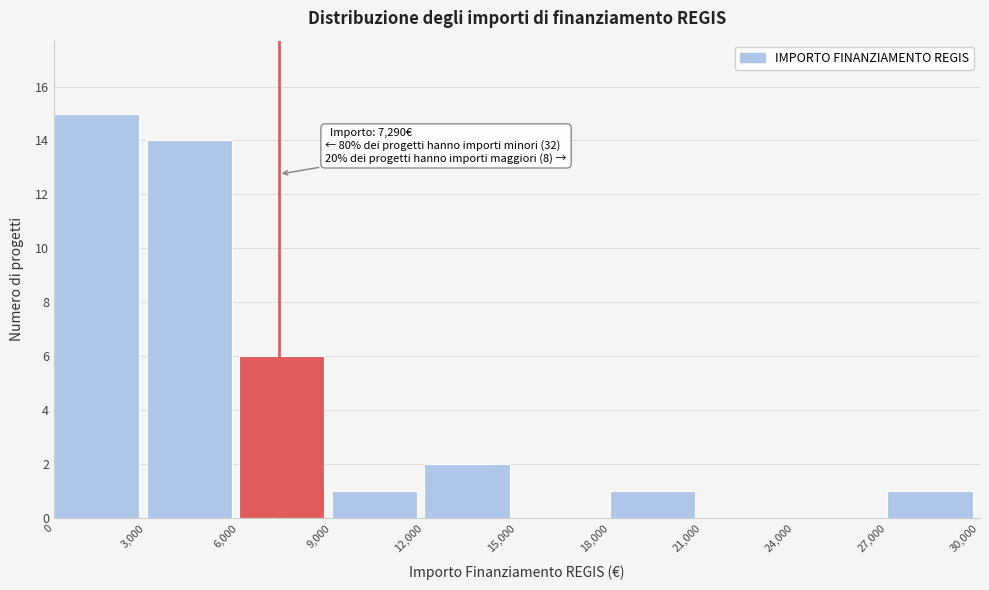

Which range on the x-axis has the tallest bar?

0 to 3,000